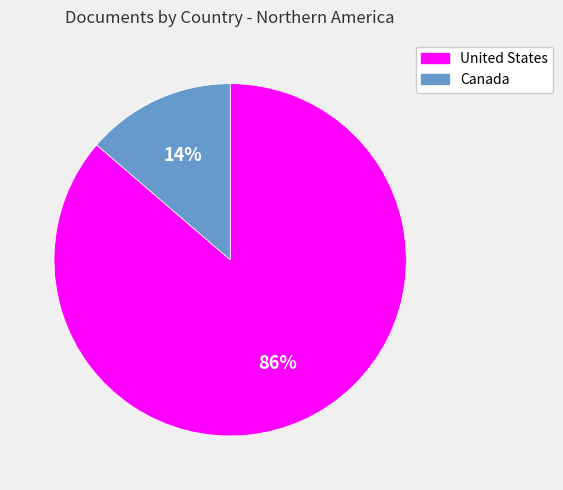

Which has a higher value, Canada or United States?

United States